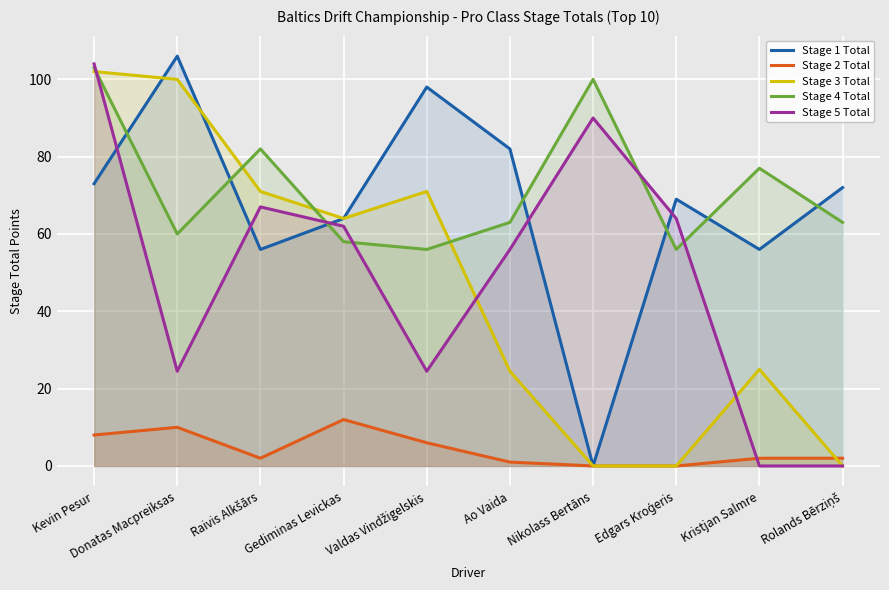

How many interior local valleys does the Stage 2 Total series have?

1